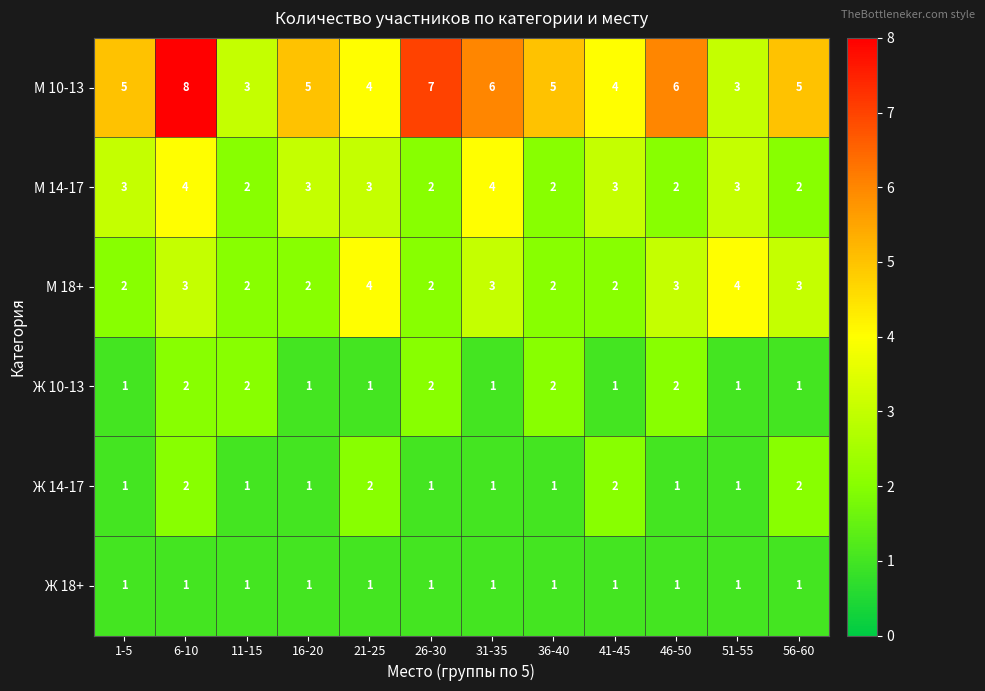

What is the difference between the highest and lowest values at 1-5?

4